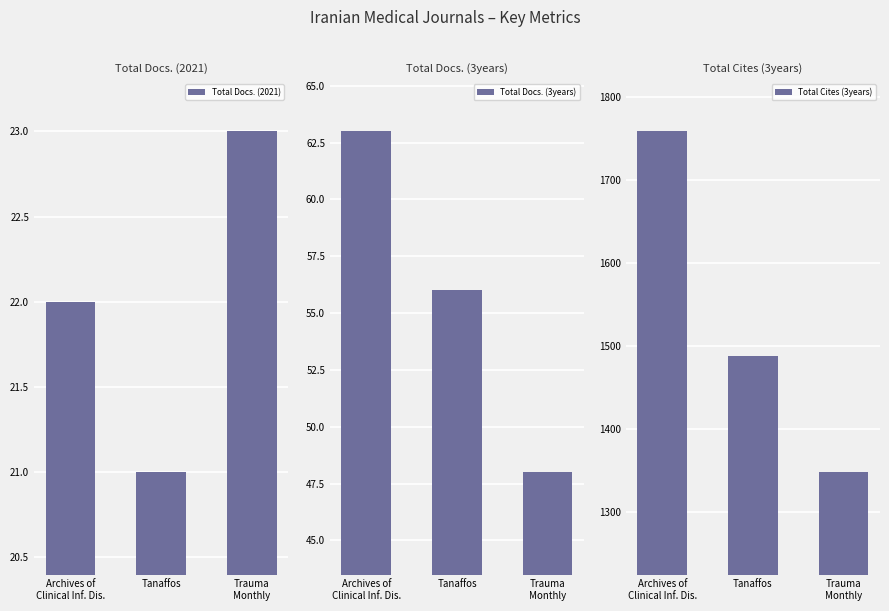

Which series has the largest range (max minus min)?

Total Cites (3years)